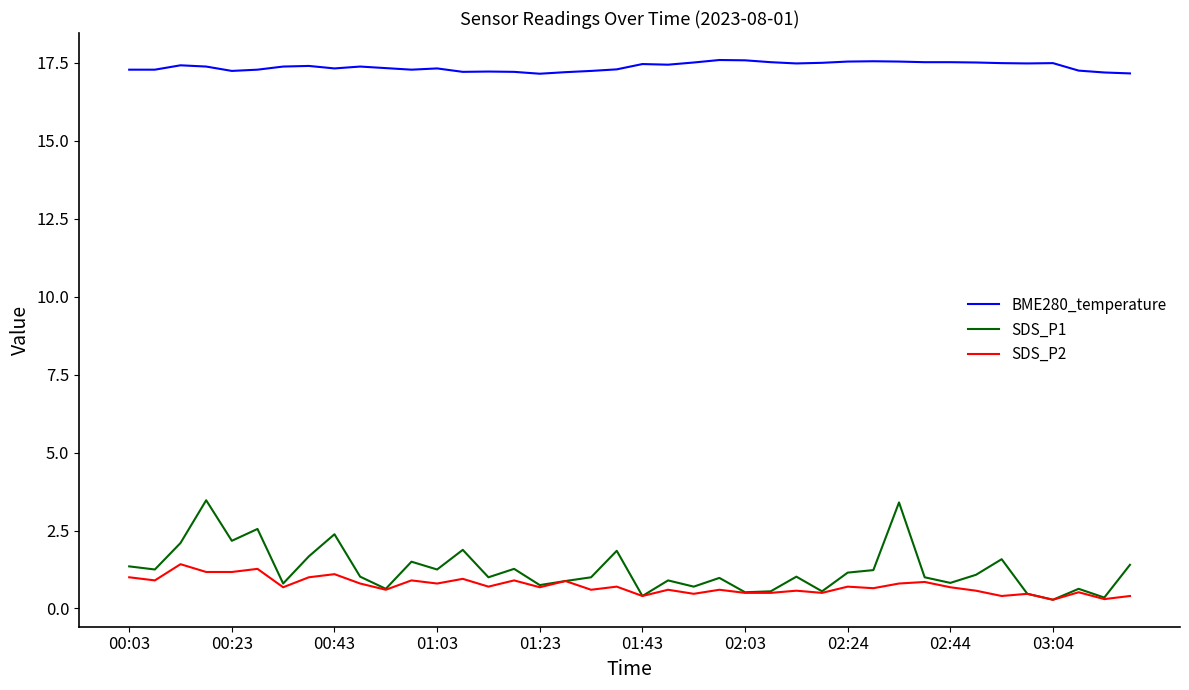

Which series has the largest range (max minus min)?

SDS_P1